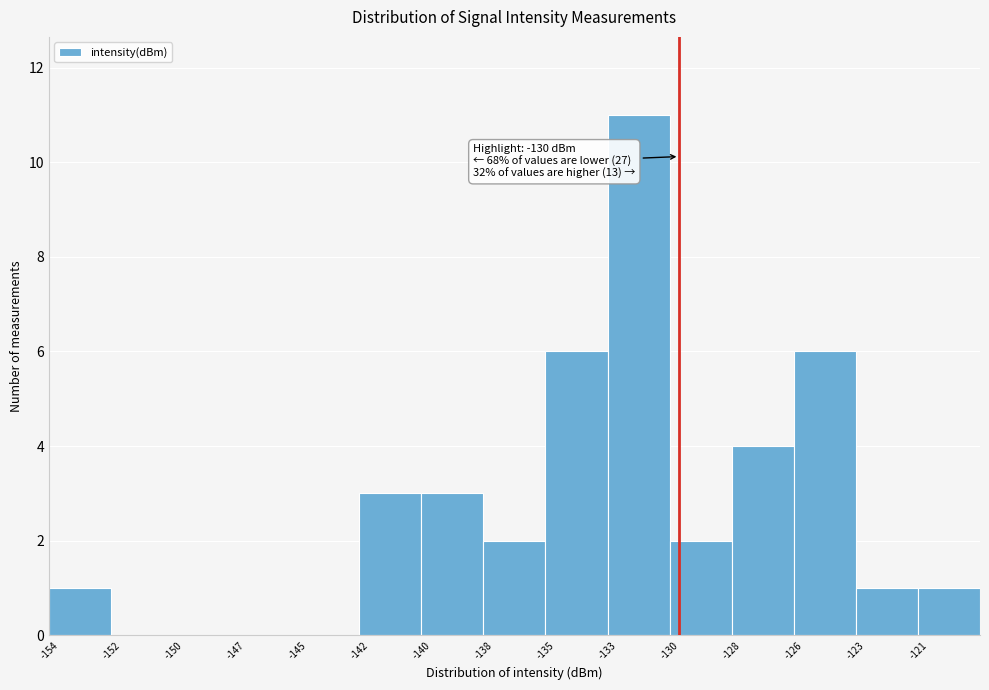

Reading left to right, list all the values displayed in this chart.

-154=1	-152=0	-150=0	-147=0	-145=0	-142=3	-140=3	-138=2	-135=6	-133=11	-130=2	-128=4	-126=6	-123=1	-121=1